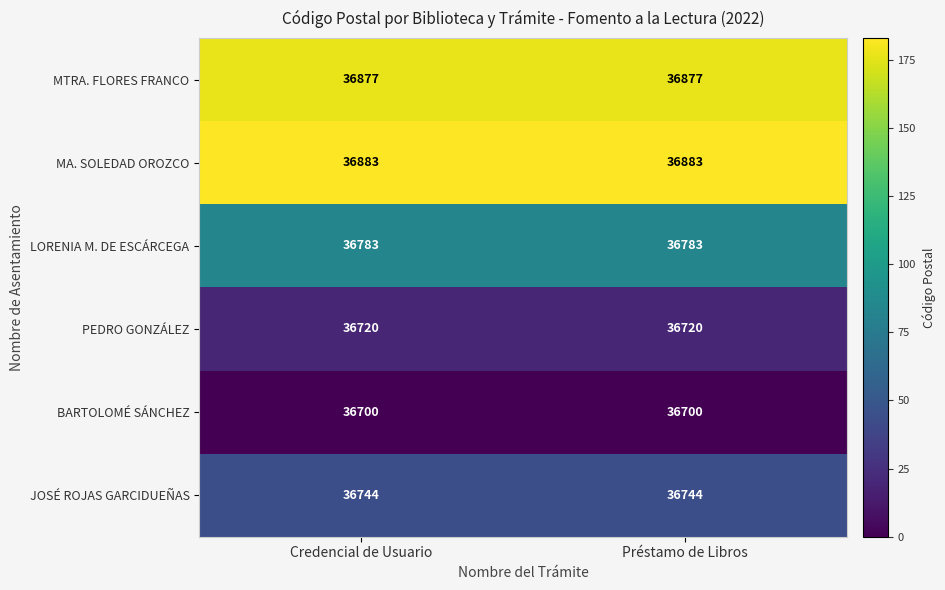

Reading left to right, extract all data points from this chart.

MTRA. FLORES FRANCO: 36877	36877
MA. SOLEDAD OROZCO: 36883	36883
LORENIA M. DE ESCÁRCEGA: 36783	36783
PEDRO GONZÁLEZ: 36720	36720
BARTOLOMÉ SÁNCHEZ: 36700	36700
JOSÉ ROJAS GARCIDUEÑAS: 36744	36744